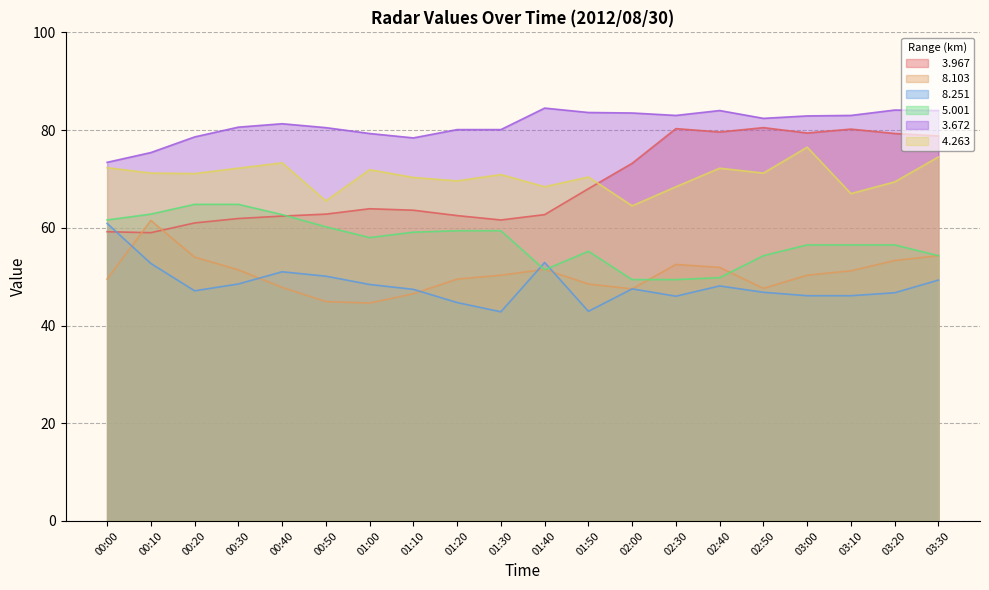

The   4.263 series shows 71.1 at 00:20. True or false?

True